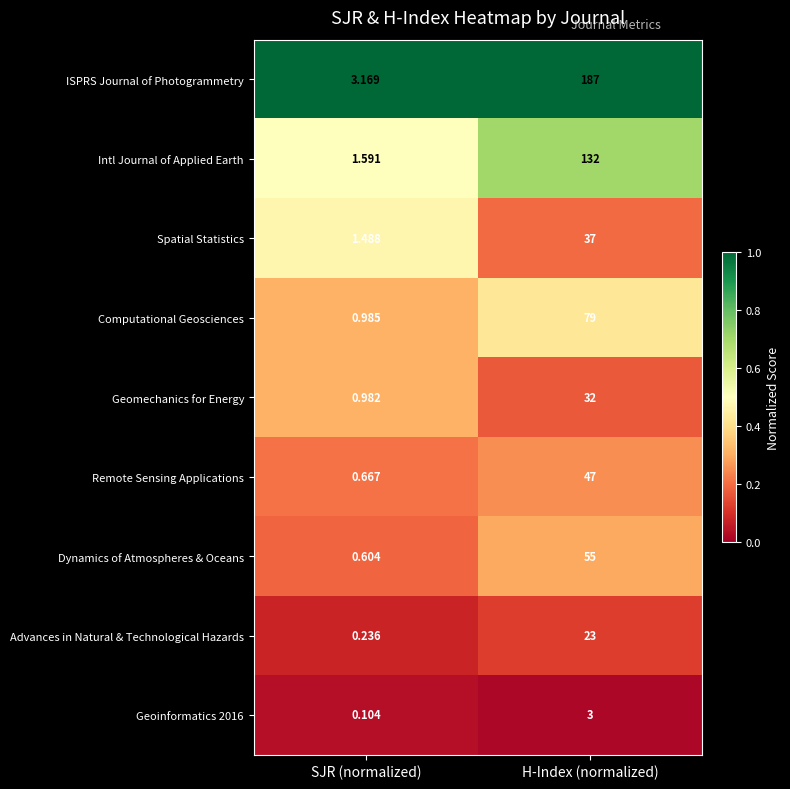

Which series changed the most between SJR (normalized) and H-Index (normalized)?

ISPRS Journal of Photogrammetry